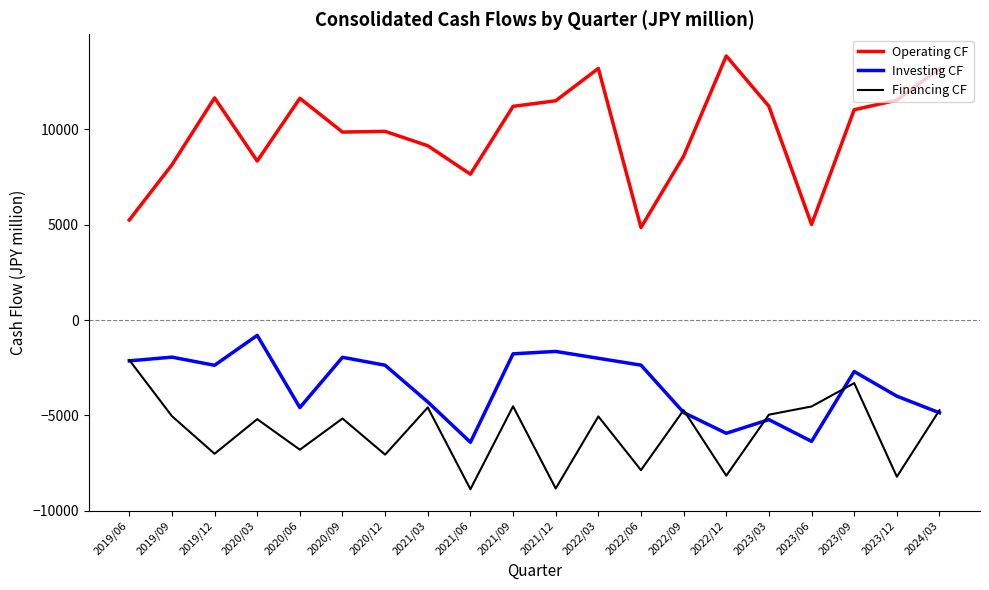

What is the minimum value shown in the chart?

-8875.4